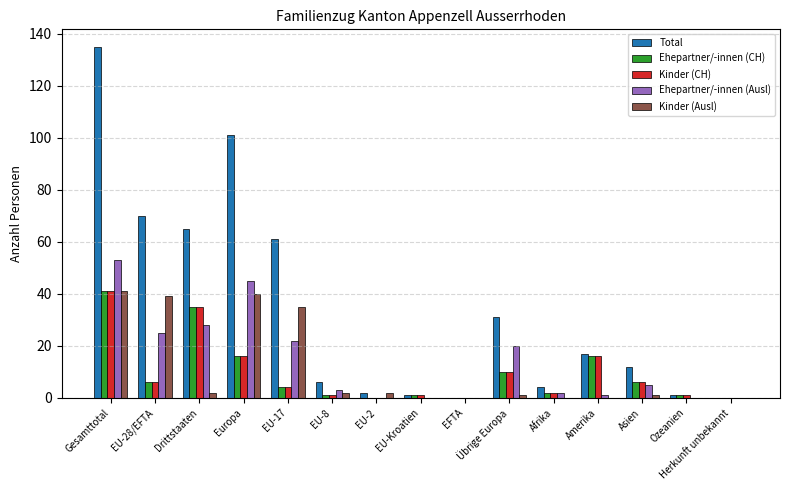

What is the sum of all Ehepartner/-innen (CH) values?

139